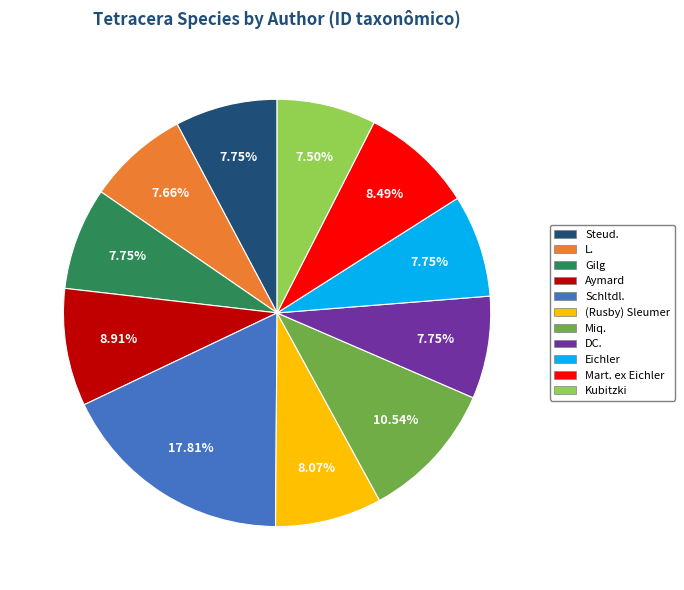

How many slices are in this pie chart?

11